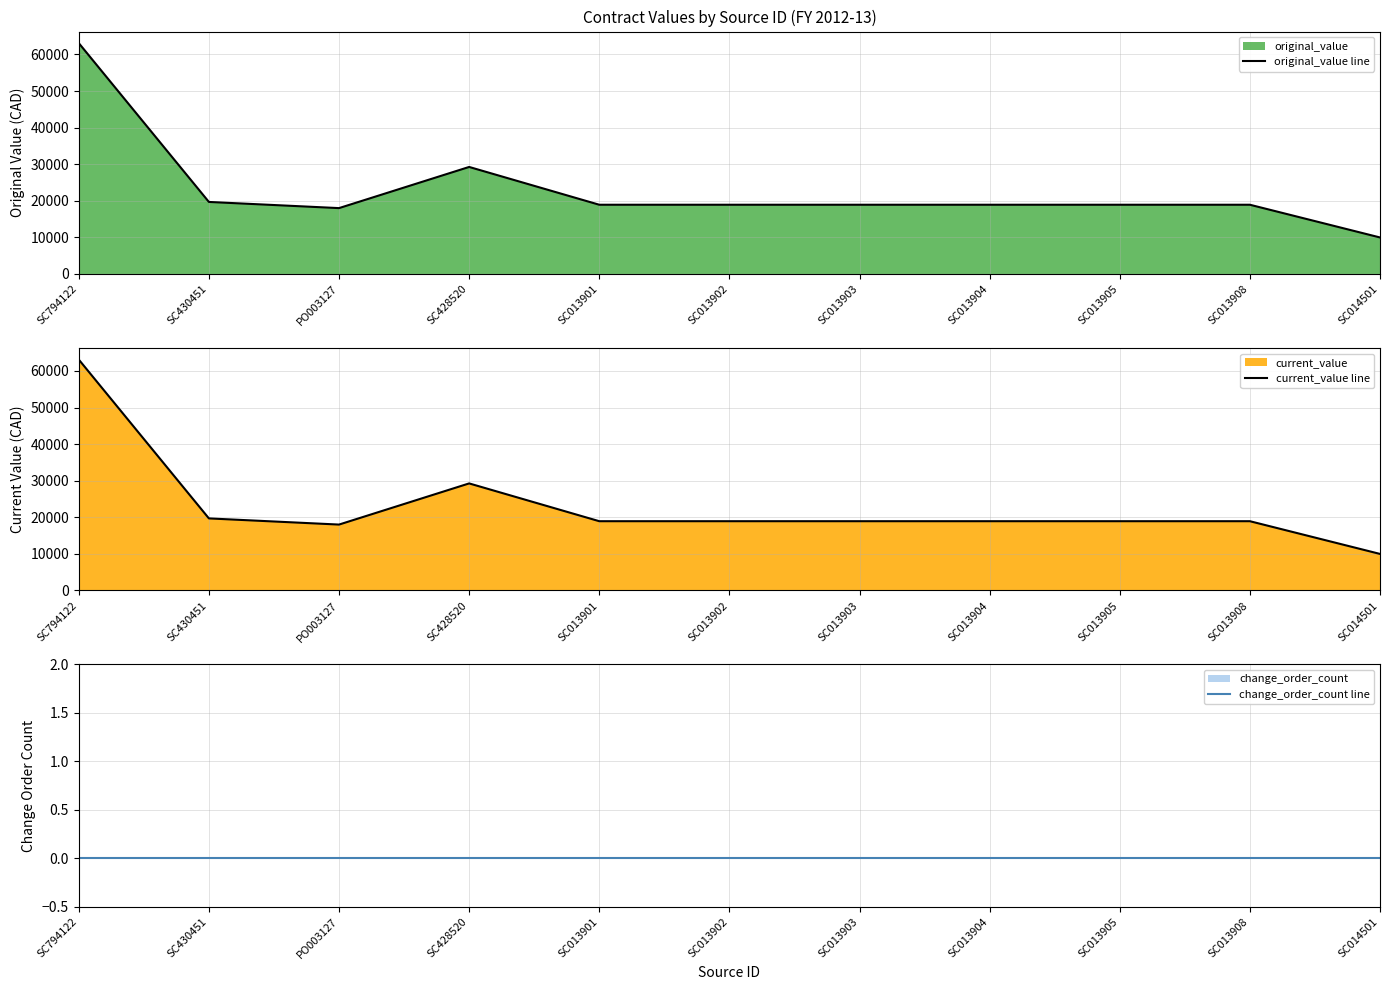

What is the spread (max minus min) of values at SC013903?

18920